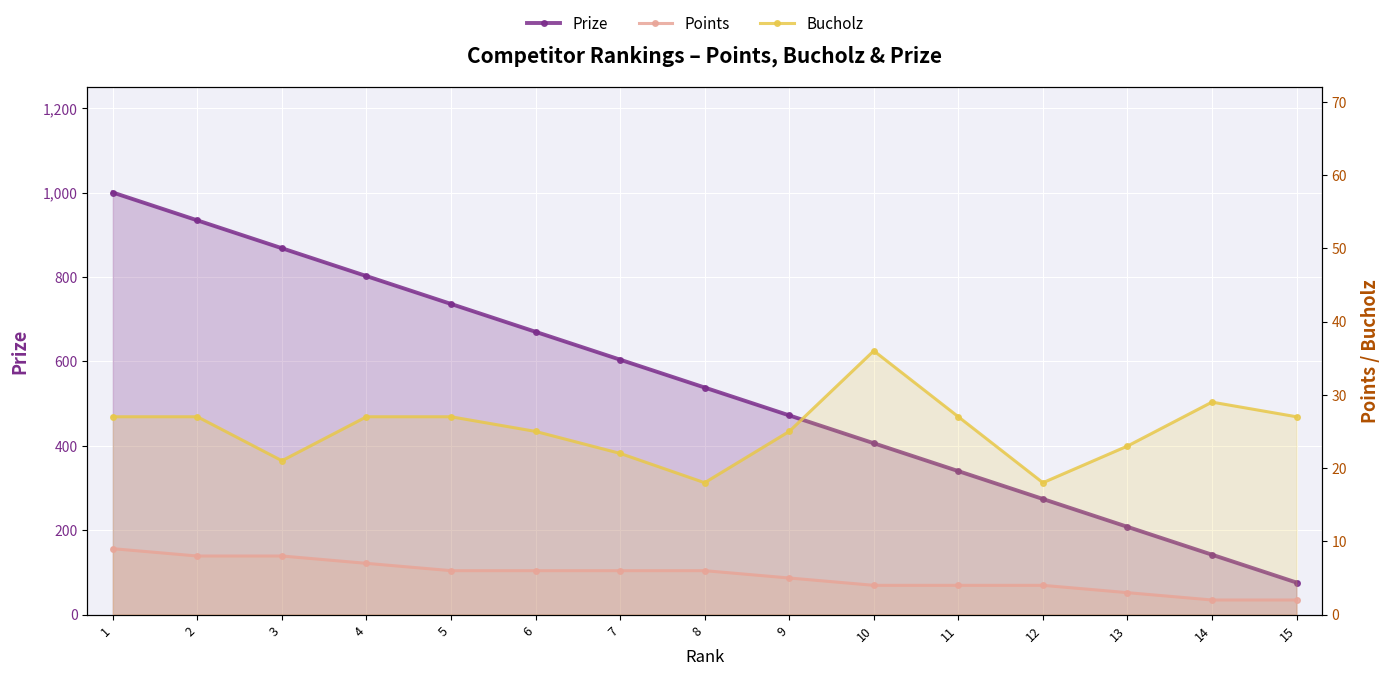

Between 13 and 15, which is larger?

13